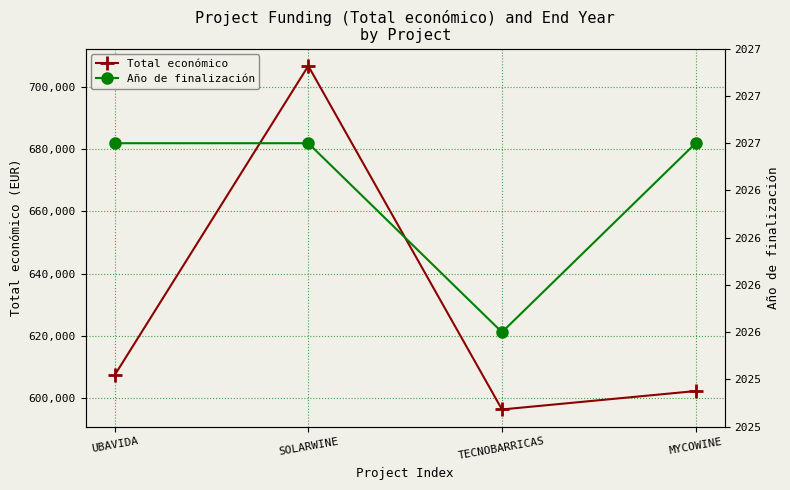

Rank the categories by Año de finalización value from highest to lowest.

UBAVIDA, SOLARWINE, MYCOWINE, TECNOBARRICAS